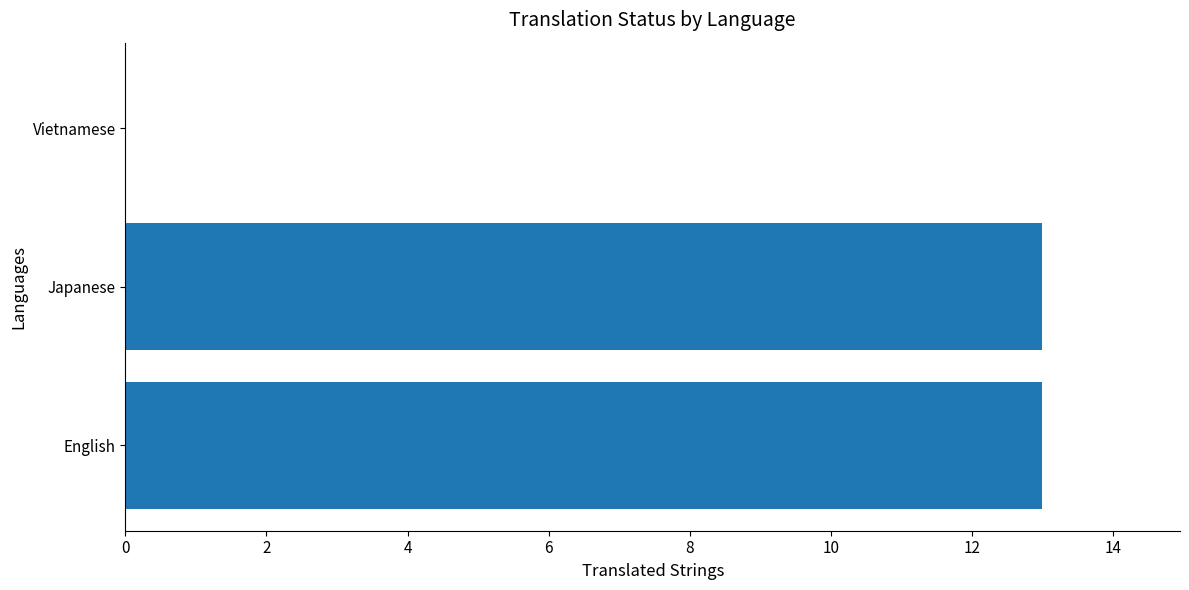

At which label is the value closest to 6?

Vietnamese